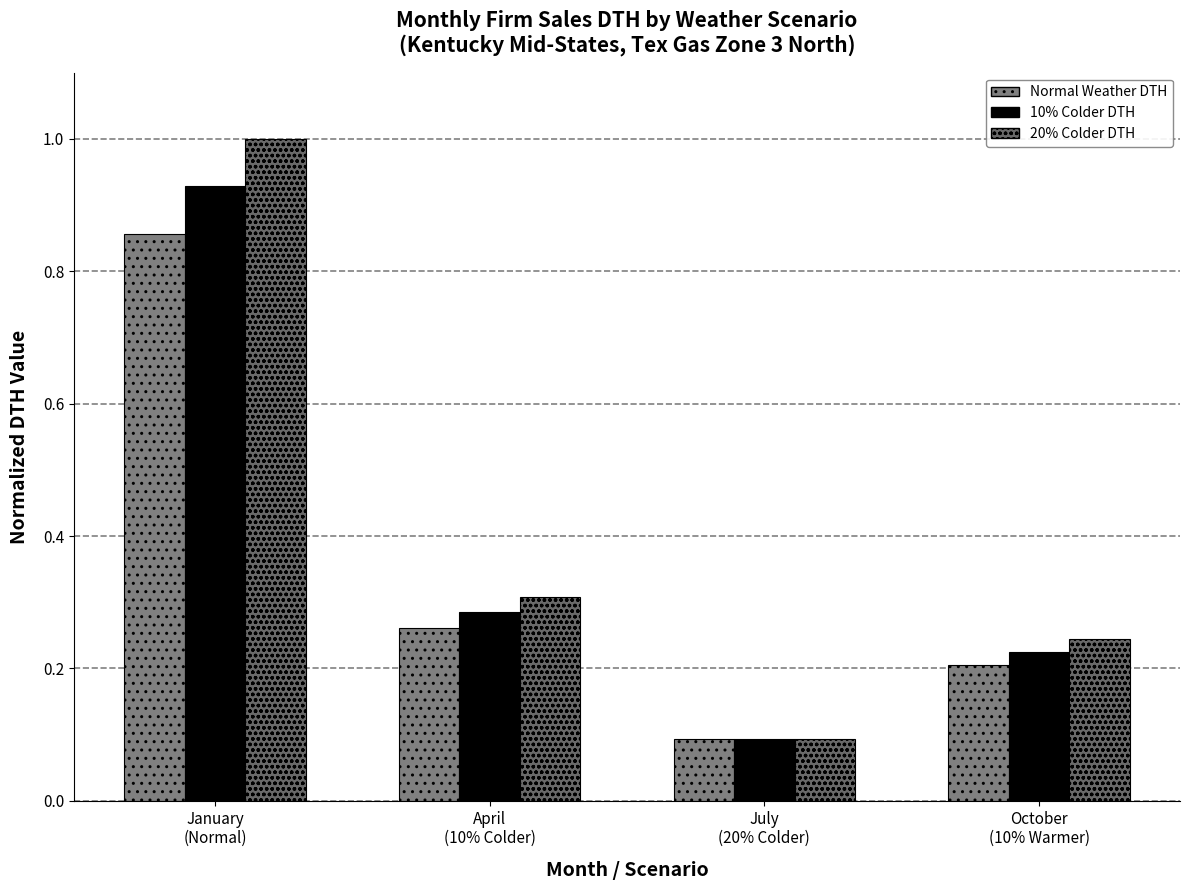

At which label does 10% Colder DTH reach its peak?

January
(Normal)